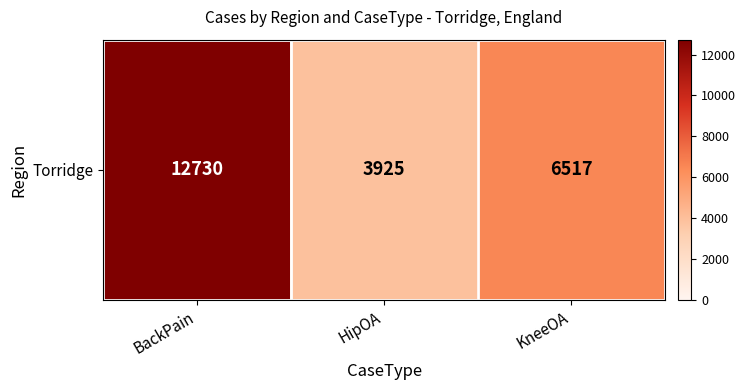

How many categories are shown in the chart?

3